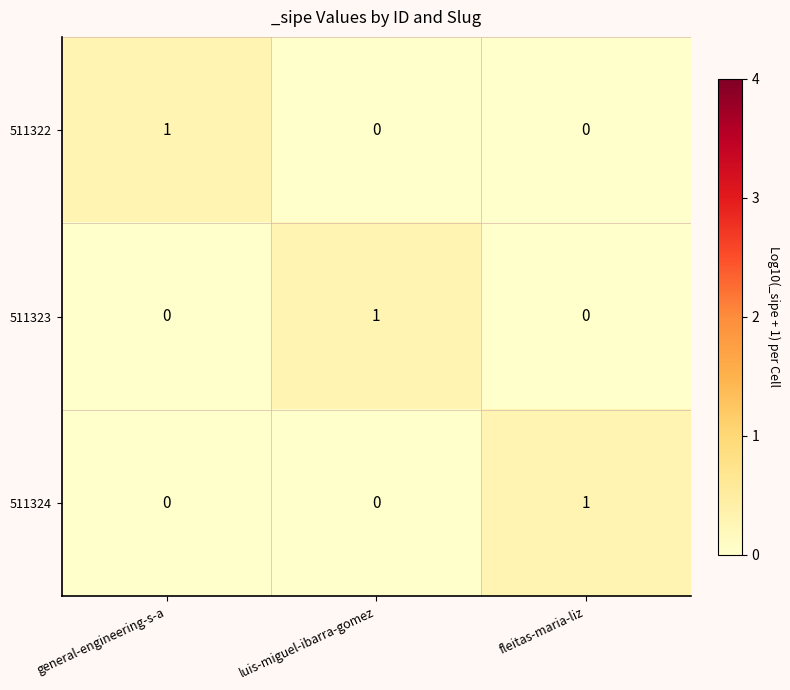

What is the total value across all series at luis-miguel-ibarra-gomez?

1